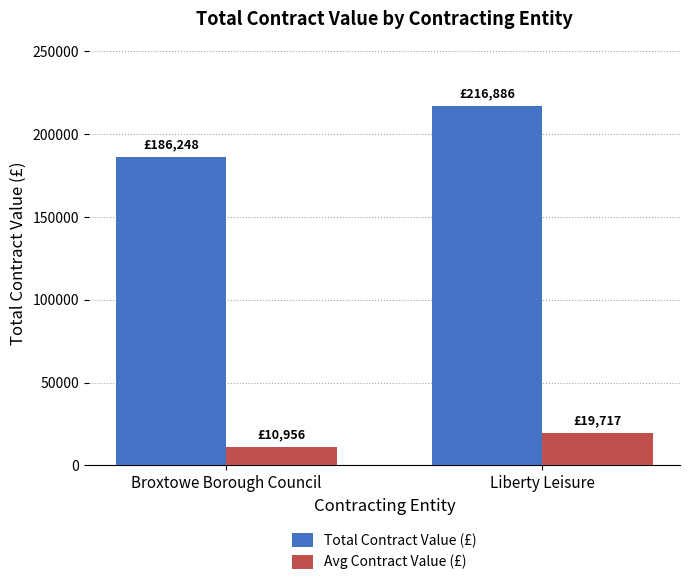

What is the difference between the maximum and minimum values in the Total Contract Value (£) series?

30638.1